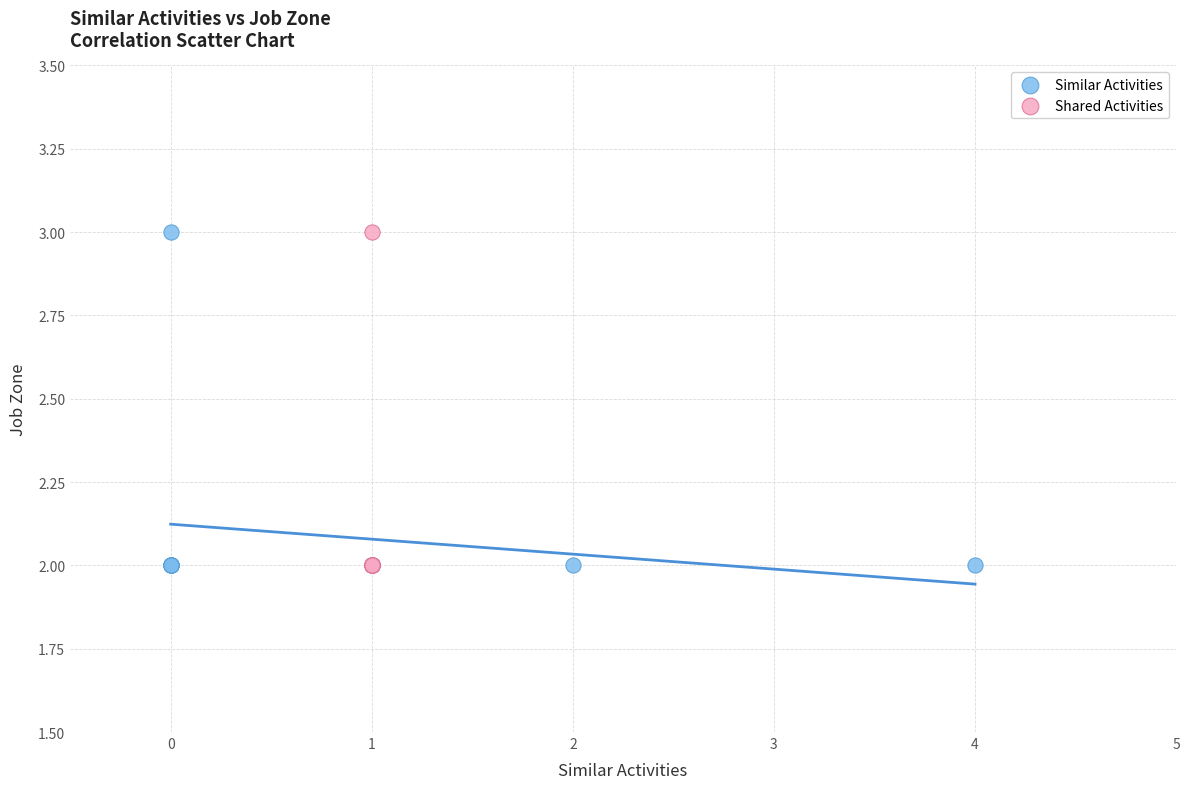

What are all the series names shown in the legend?

Similar Activities, Shared Activities